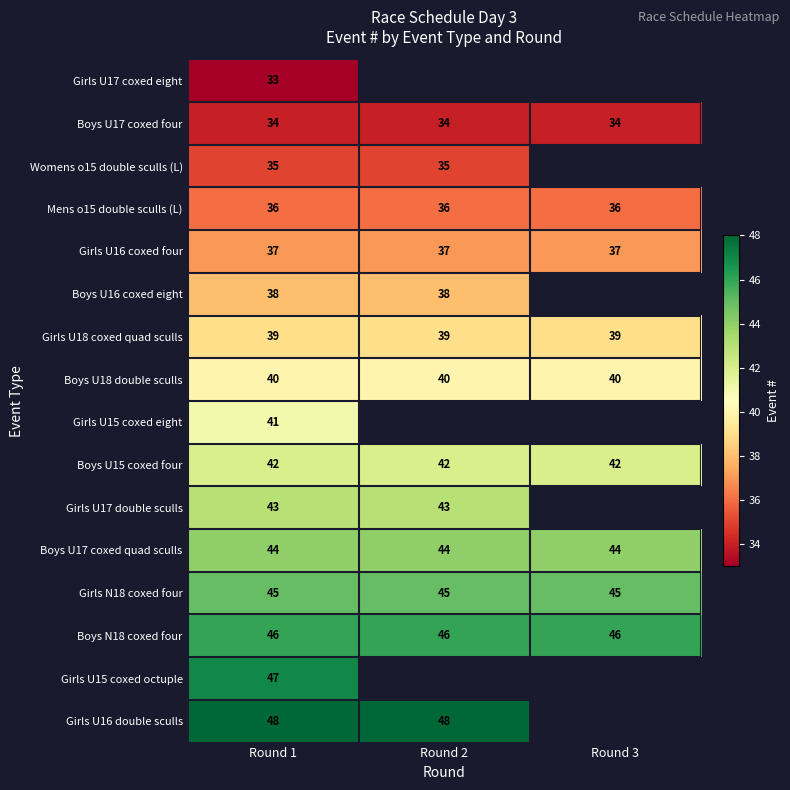

What is the smallest value displayed?

33.0